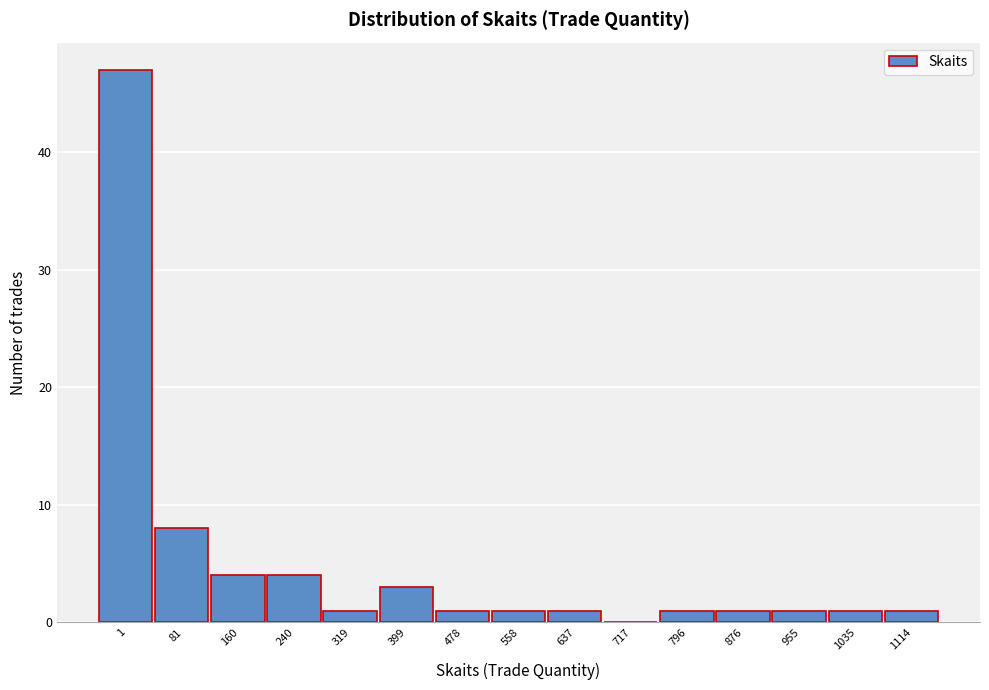

Reading left to right, list all the values displayed in this chart.

1=47	81=8	160=4	240=4	319=1	399=3	478=1	558=1	637=1	717=0	796=1	876=1	955=1	1035=1	1114=1